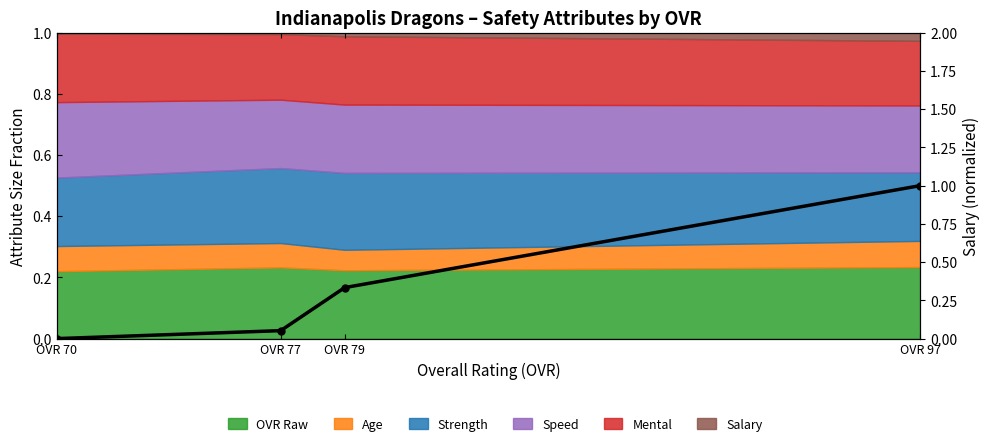

Reading left to right, transcribe all the data shown in this chart.

OVR 70=0.0	OVR 77=0.1	OVR 79=0.3	OVR 97=1.0